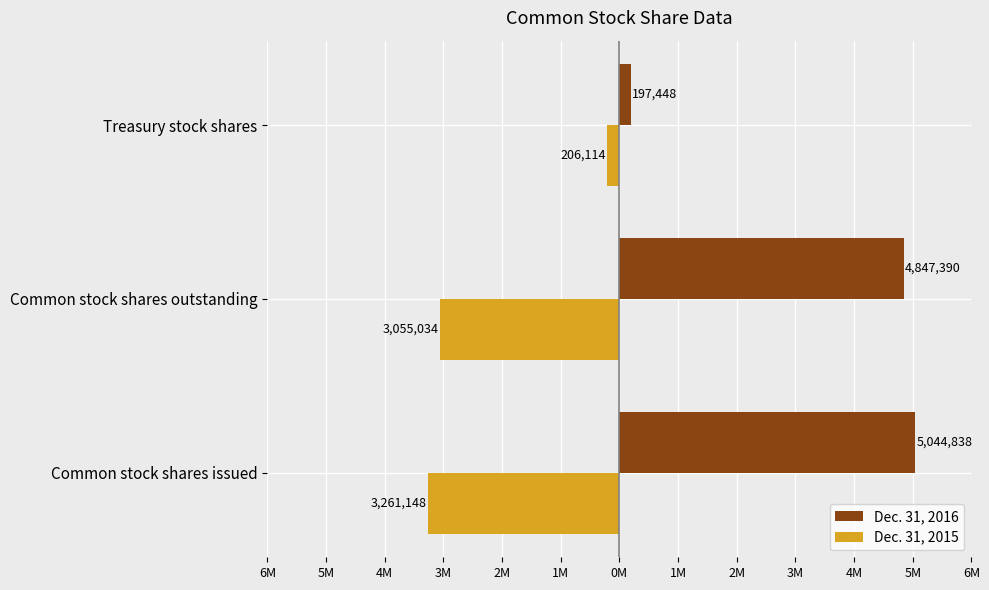

Reading right to left, list all the values displayed in this chart.

Dec. 31, 2016: 197448	4847390	5044838
Dec. 31, 2015: -206114	-3055034	-3261148